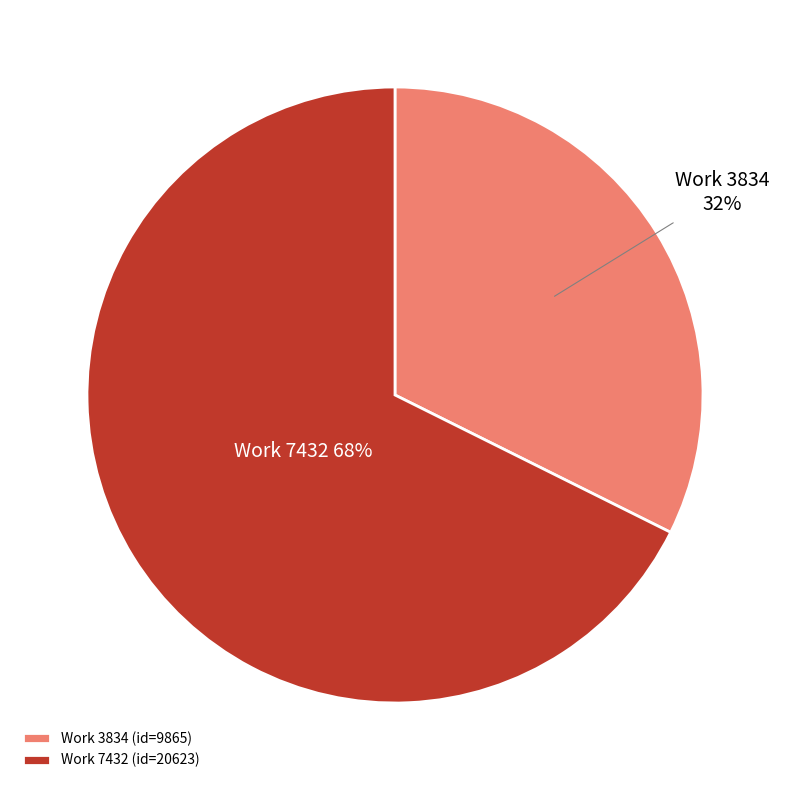

The Work 7432 slice represents 68% of the pie. True or false?

True